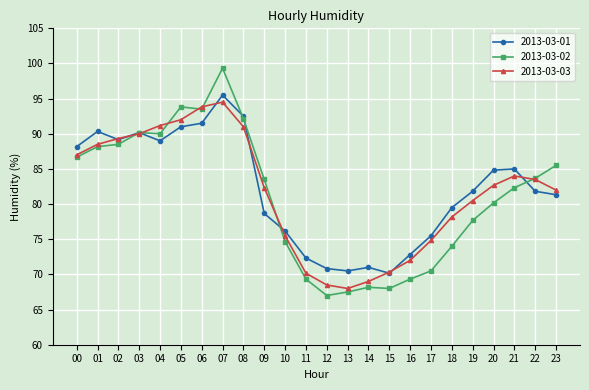

After their last crossing, which series has the higher values: 2013-03-01 or 2013-03-03?

2013-03-03